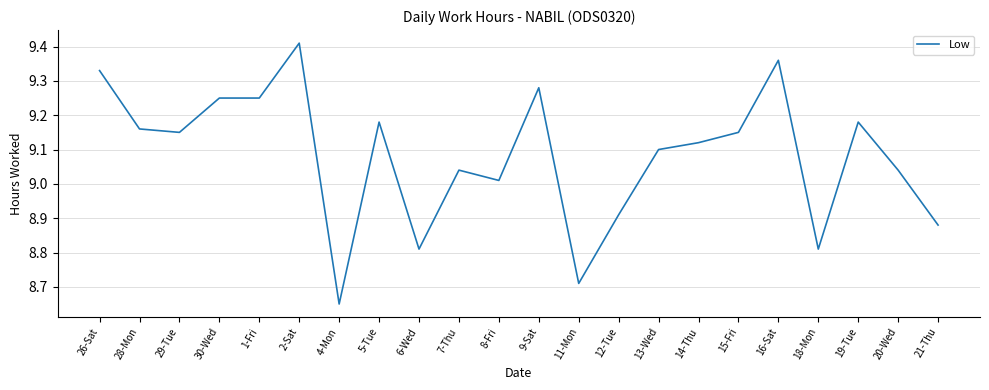

At which category does the chart reach its minimum across all series?

4-Mon